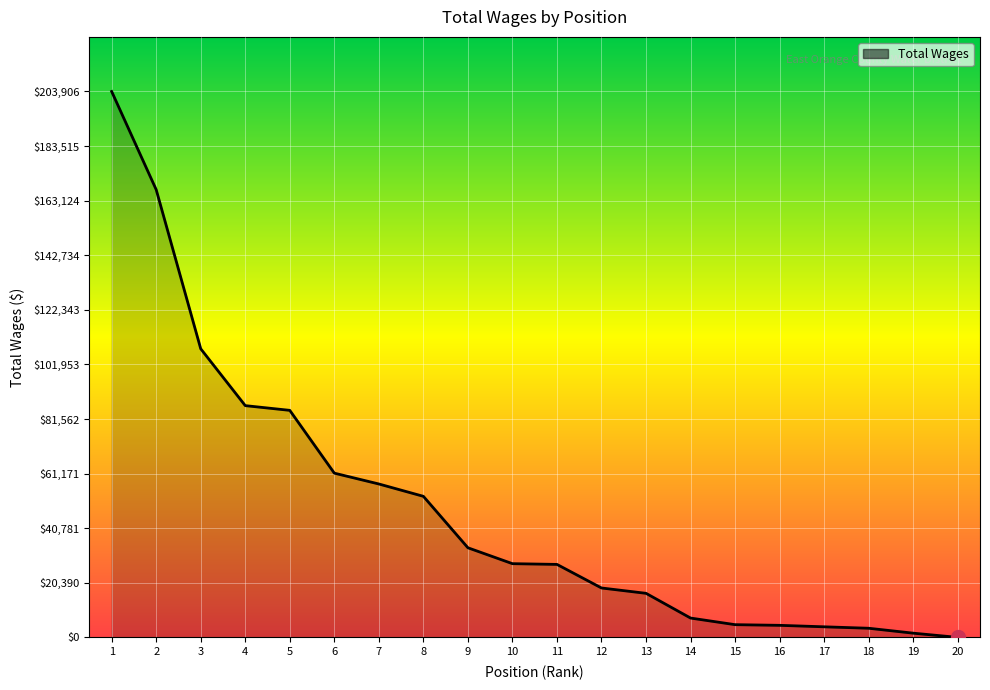

What is the difference between the second highest and minimum values?

167235